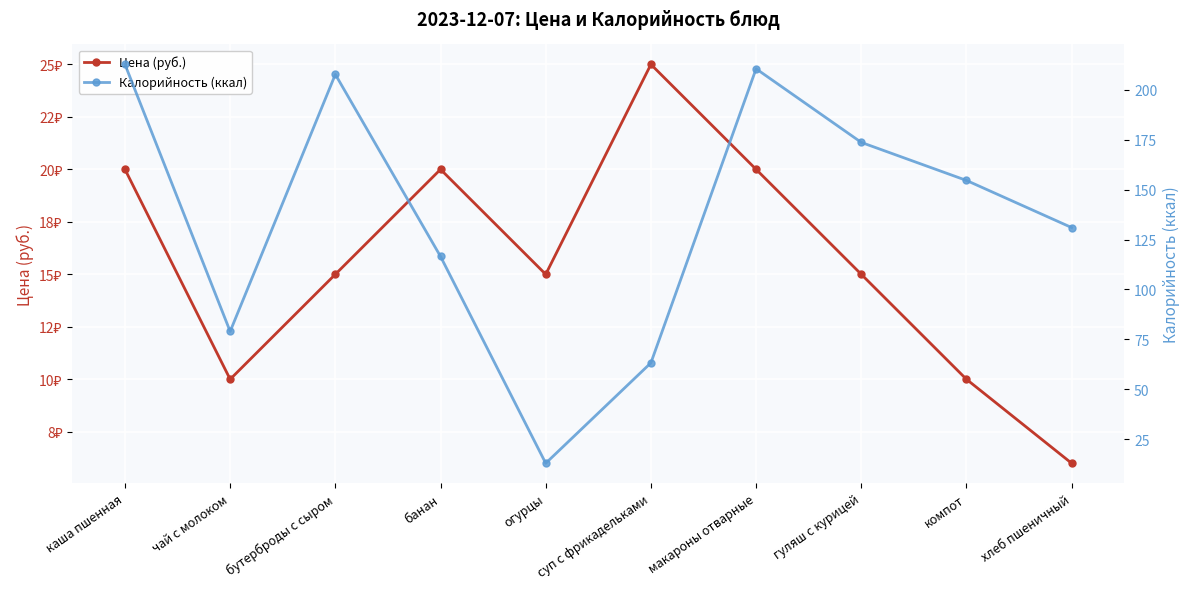

How many data points in Цена (руб.) are above 15?

4